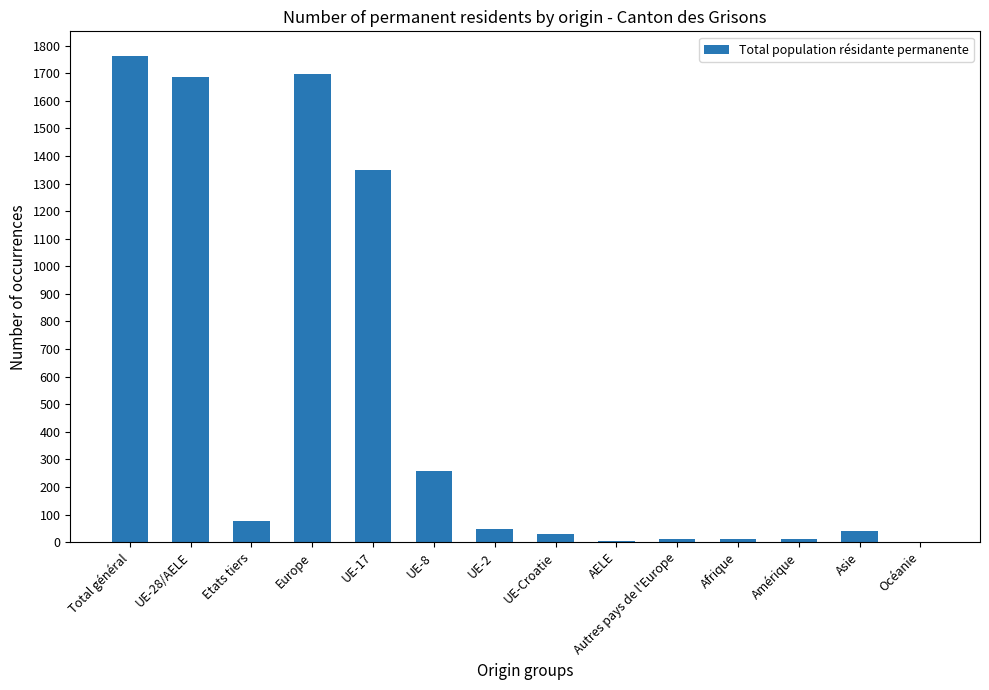

What is the sum of all values?

6990